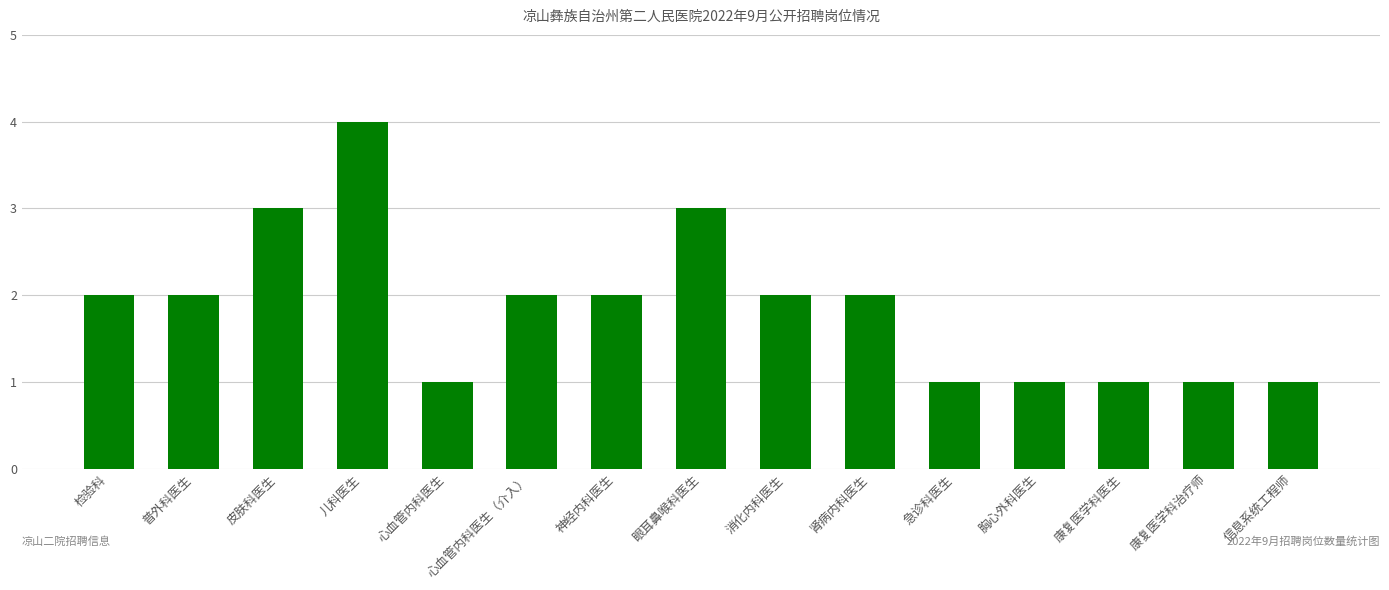

What is the sum of the values at 儿科医生 and 检验科?

6